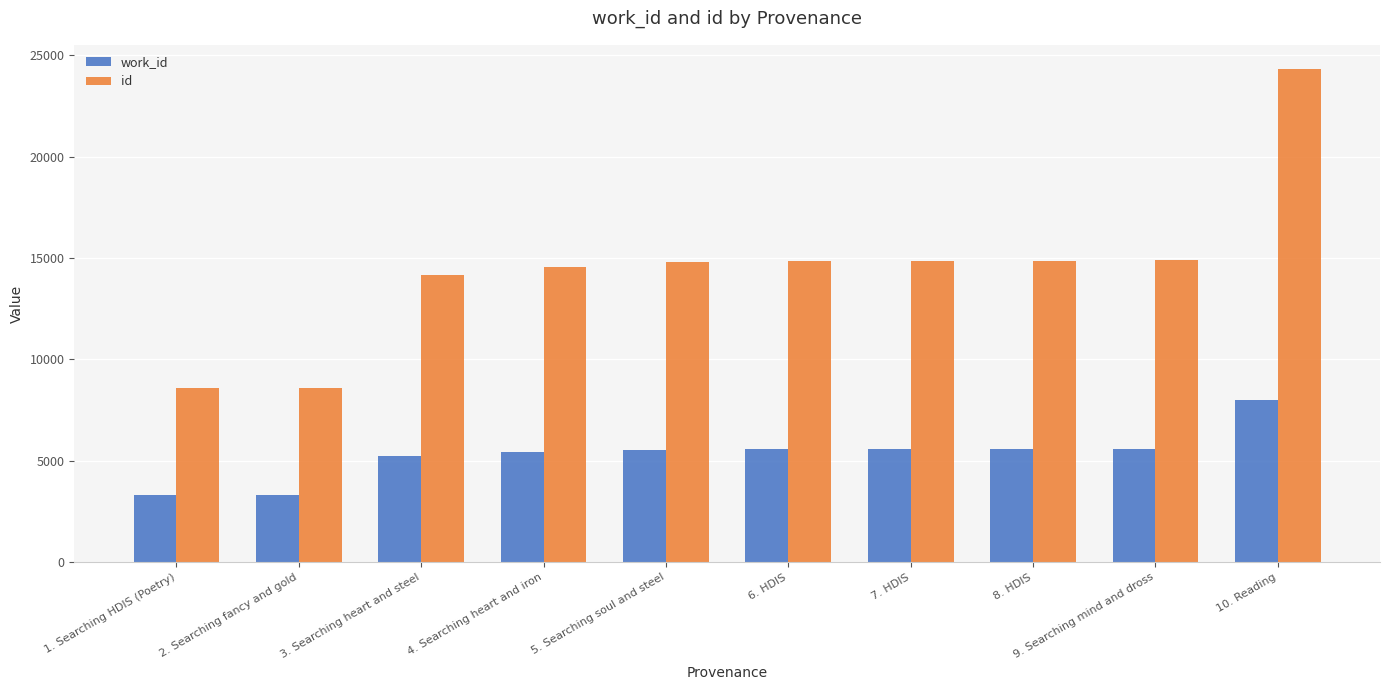

Is it true that id equals 14897 at 9. Searching mind and dross?

True